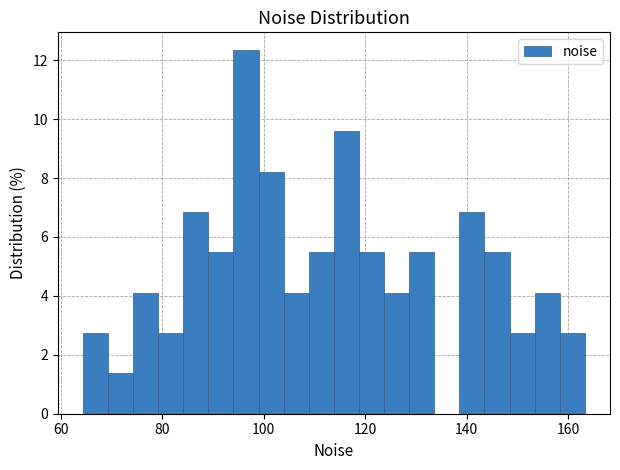

Around what value on the x-axis is the tallest bar? Give the approximate position of its centre, as read against the axis.

96